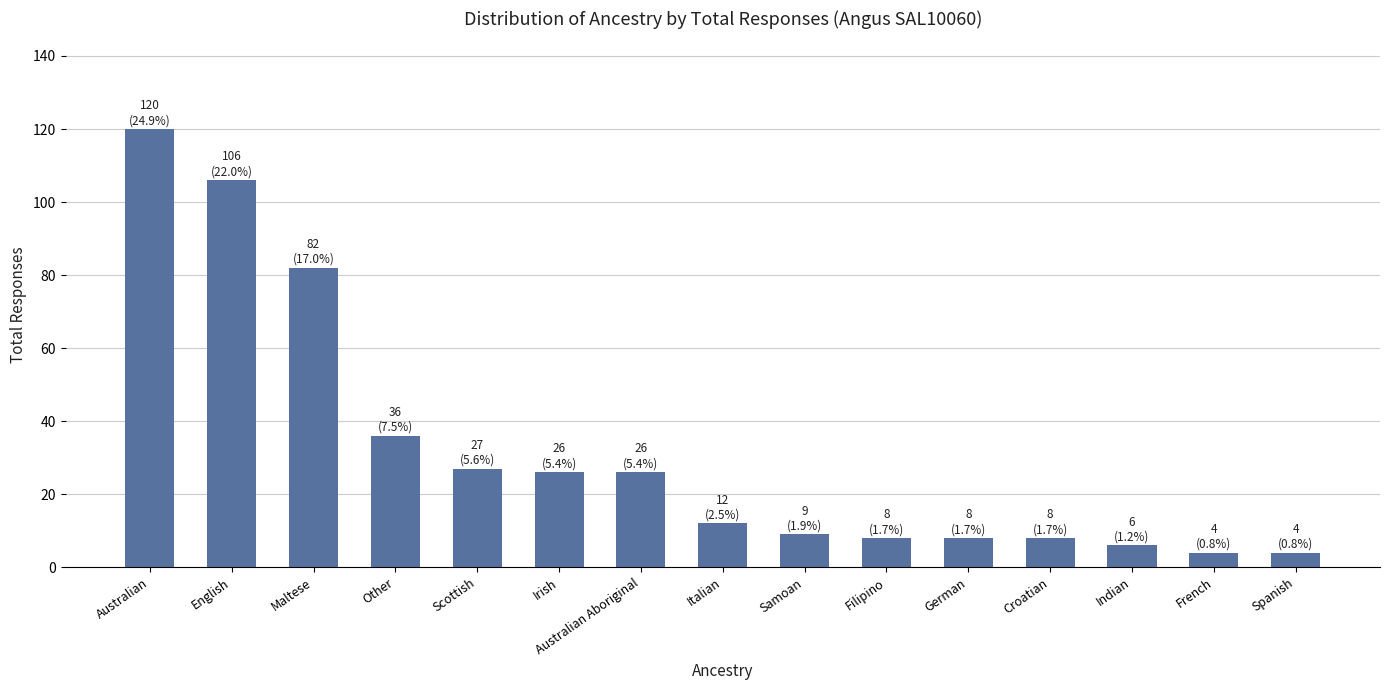

Is it true that the value at Italian is 12?

True